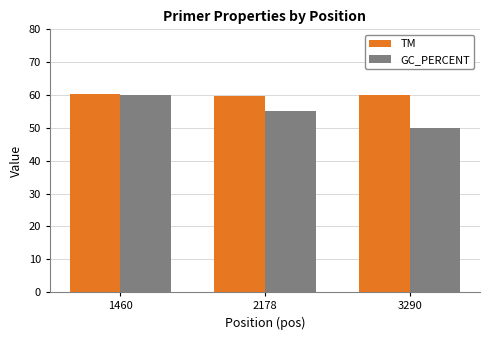

What is the spread (max minus min) of values at 3290?

10.0